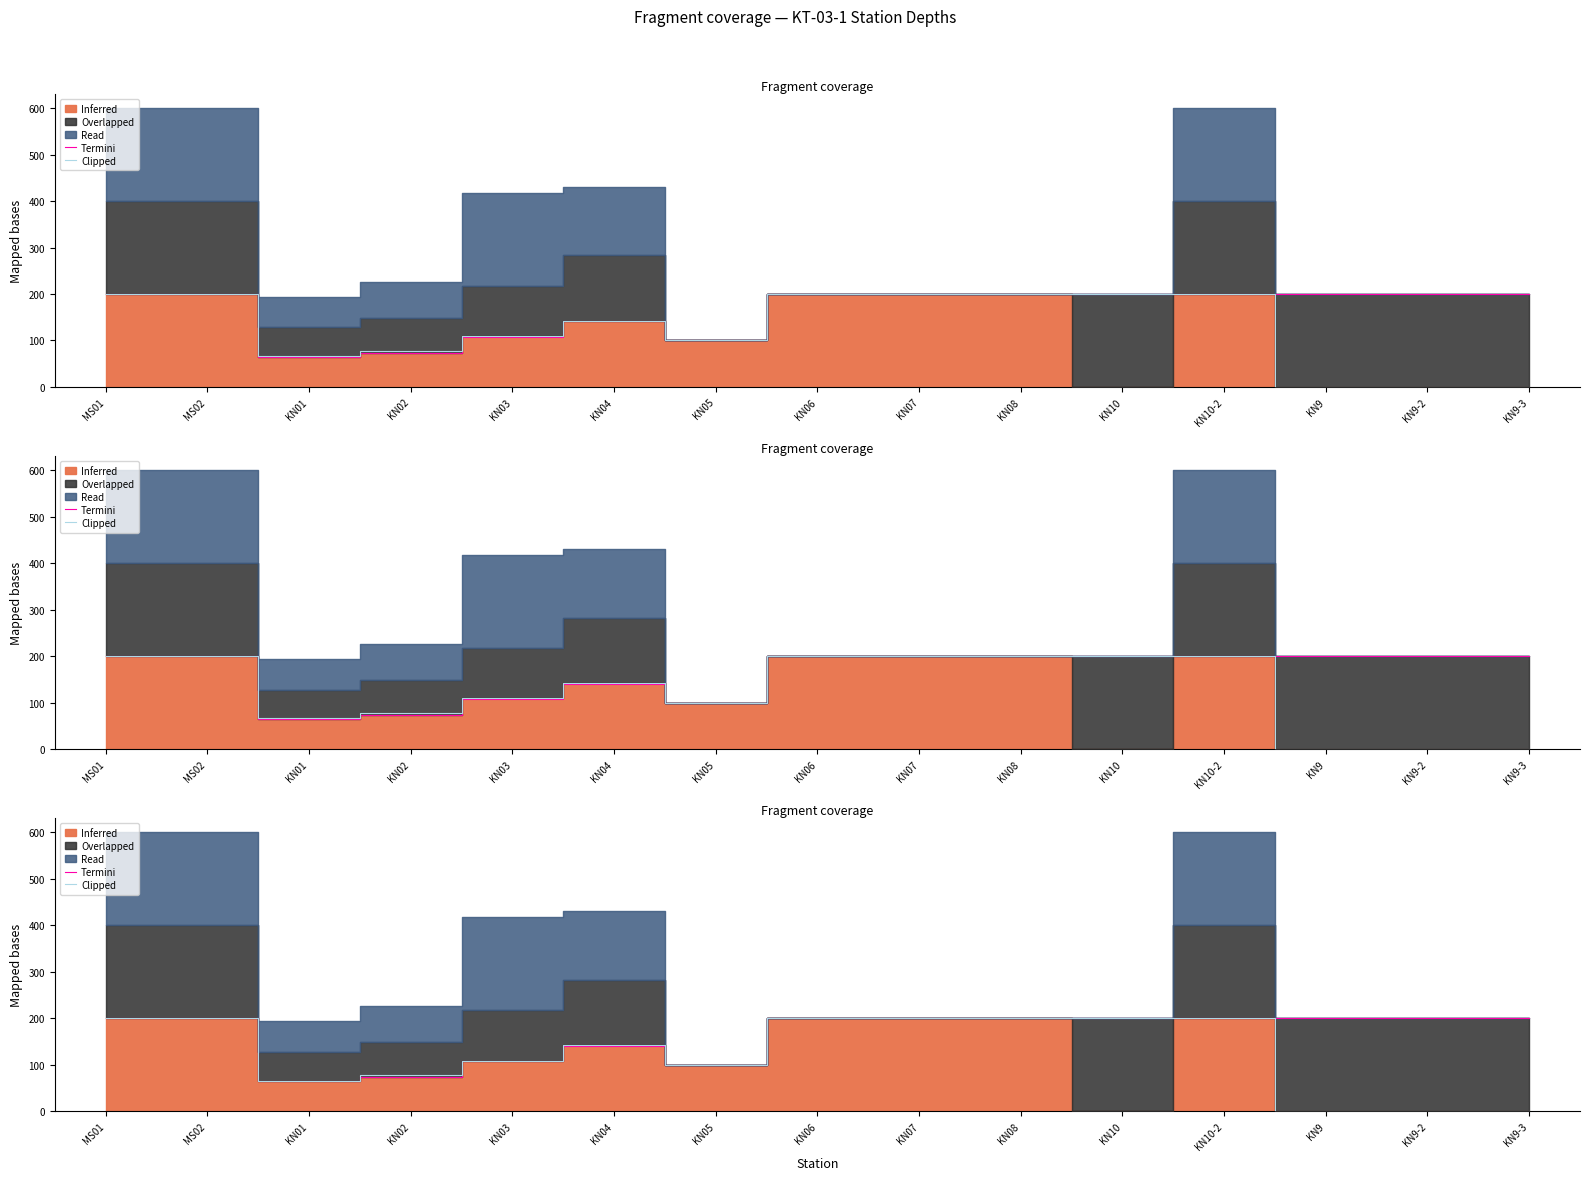

True or false: Termini and Clipped cross at least once.

False